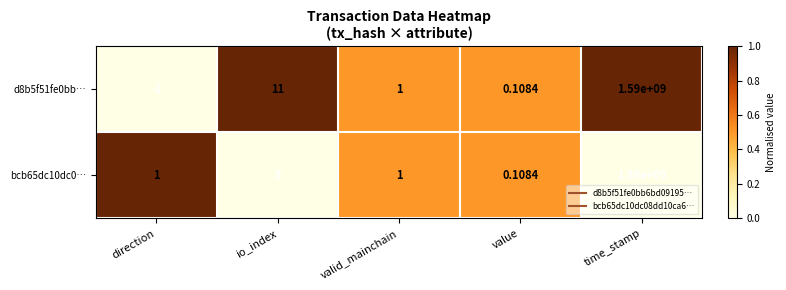

At which label does d8b5f51fe0bb… reach its peak?

time_stamp